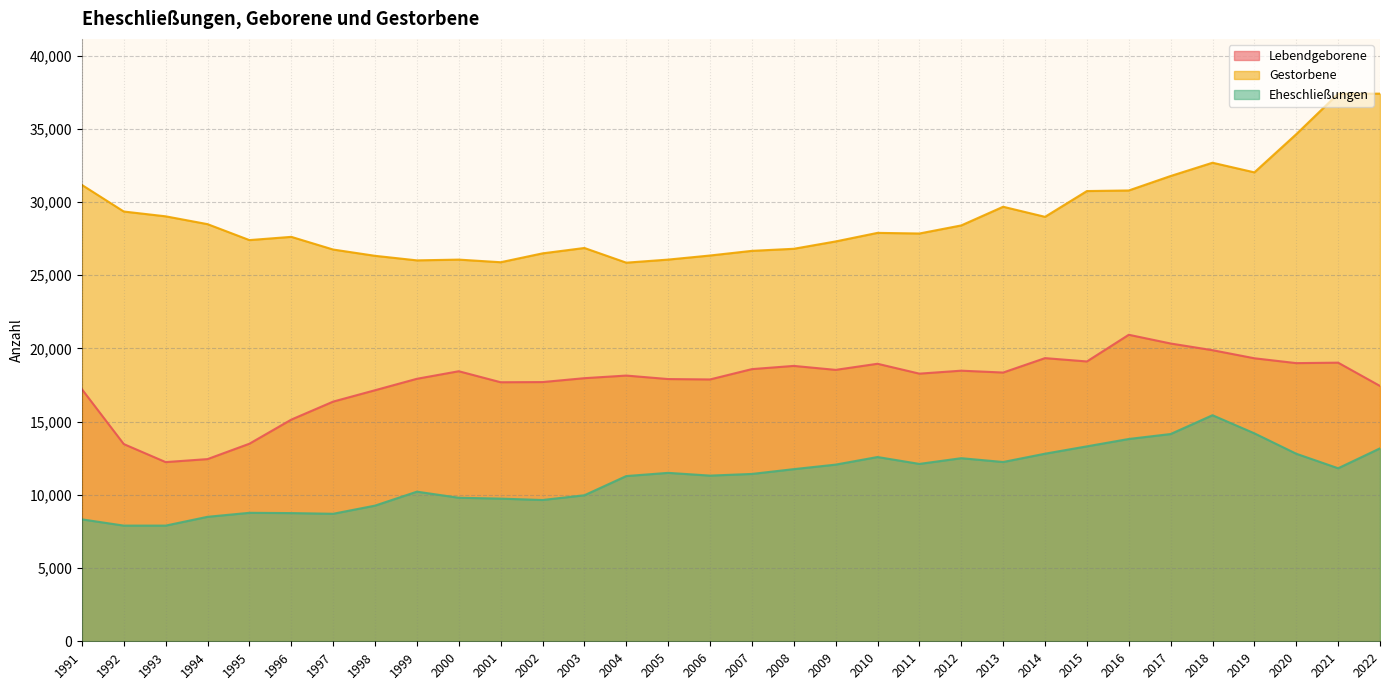

True or false: Eheschließungen has more than 0 interior local peaks.

True